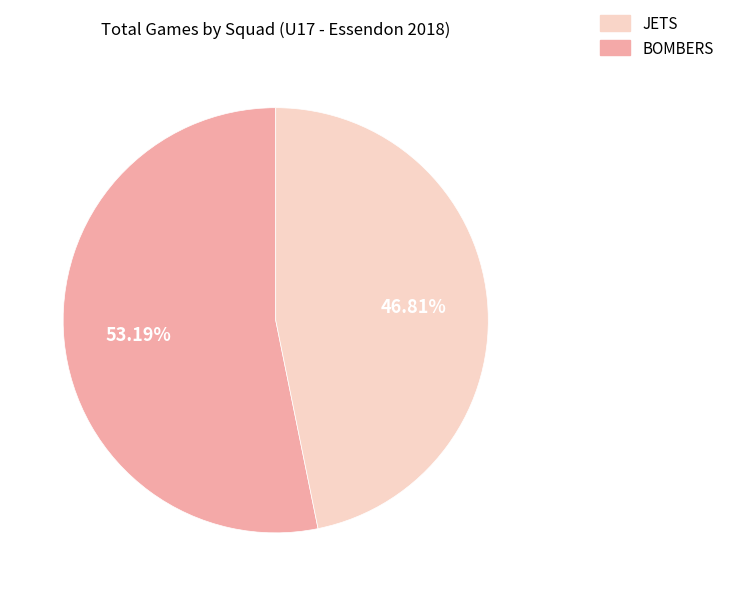

Does any single category account for the majority?

Yes